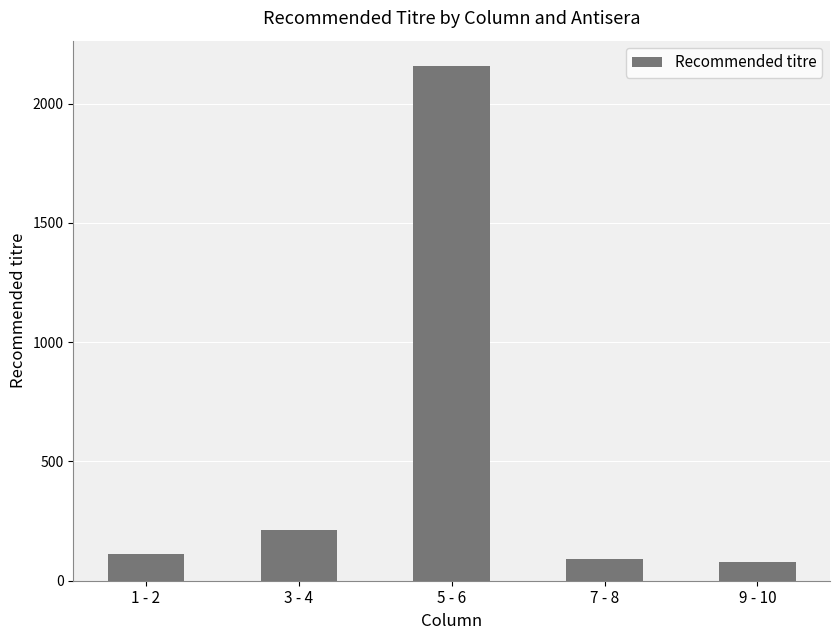

What is the maximum value shown in the chart?

2155.8